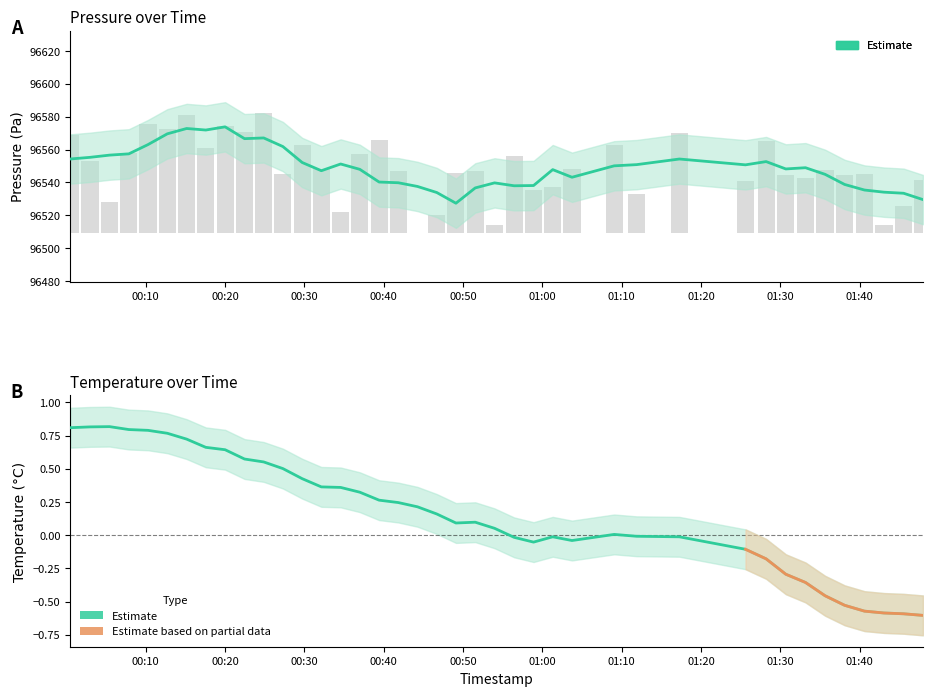

What is the sum of all temperature values?

6.6